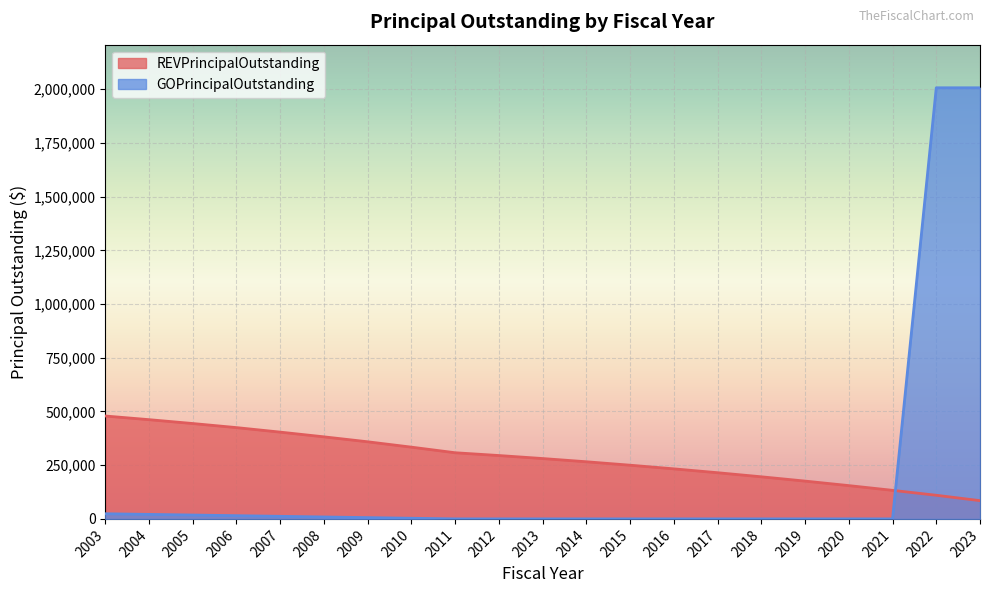

What is the spread (max minus min) of values at 2015?

250000